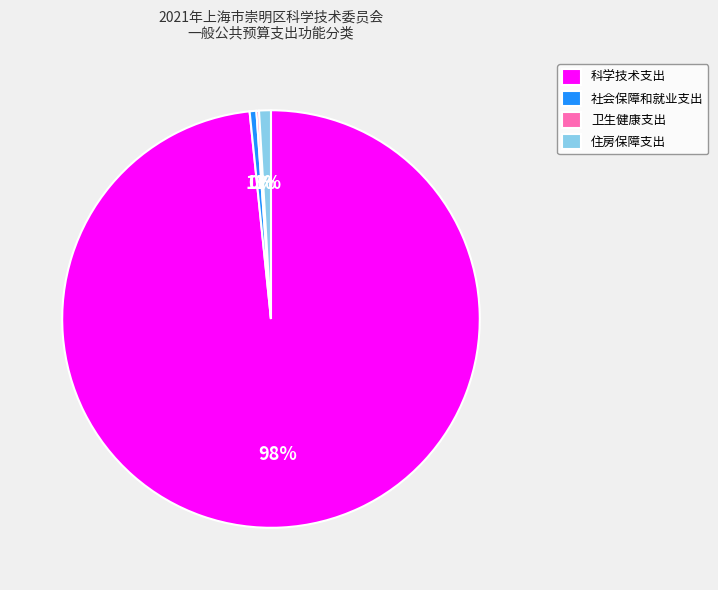

The 科学技术支出 slice represents 98% of the pie. True or false?

True